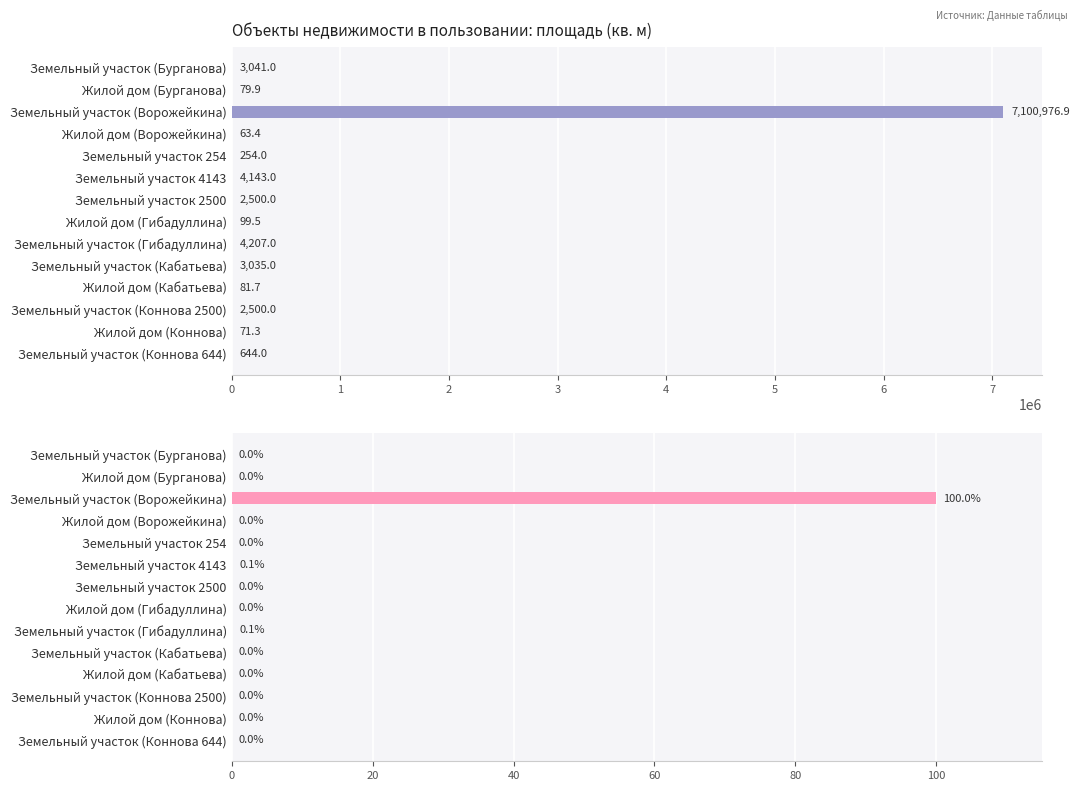

Which has a higher value, Земельный участок 2500 or Жилой дом (Гибадуллина)?

Земельный участок 2500